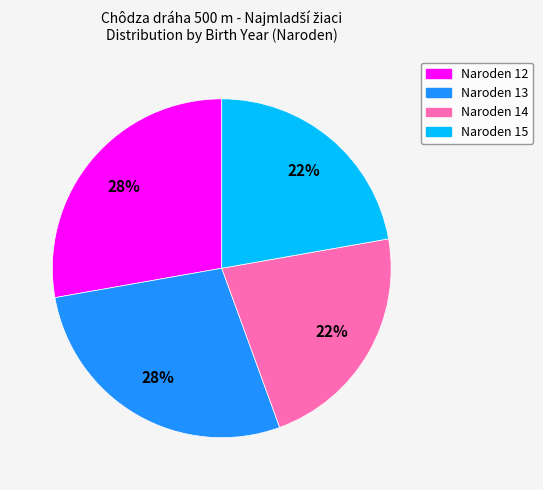

Does any single category account for the majority?

No